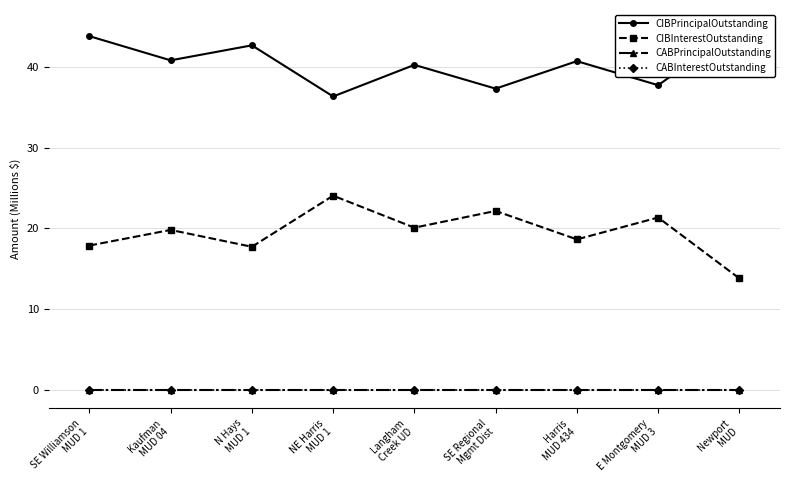

What is the approximate value of CIBInterestOutstanding at Kaufman
MUD 04?

19.8